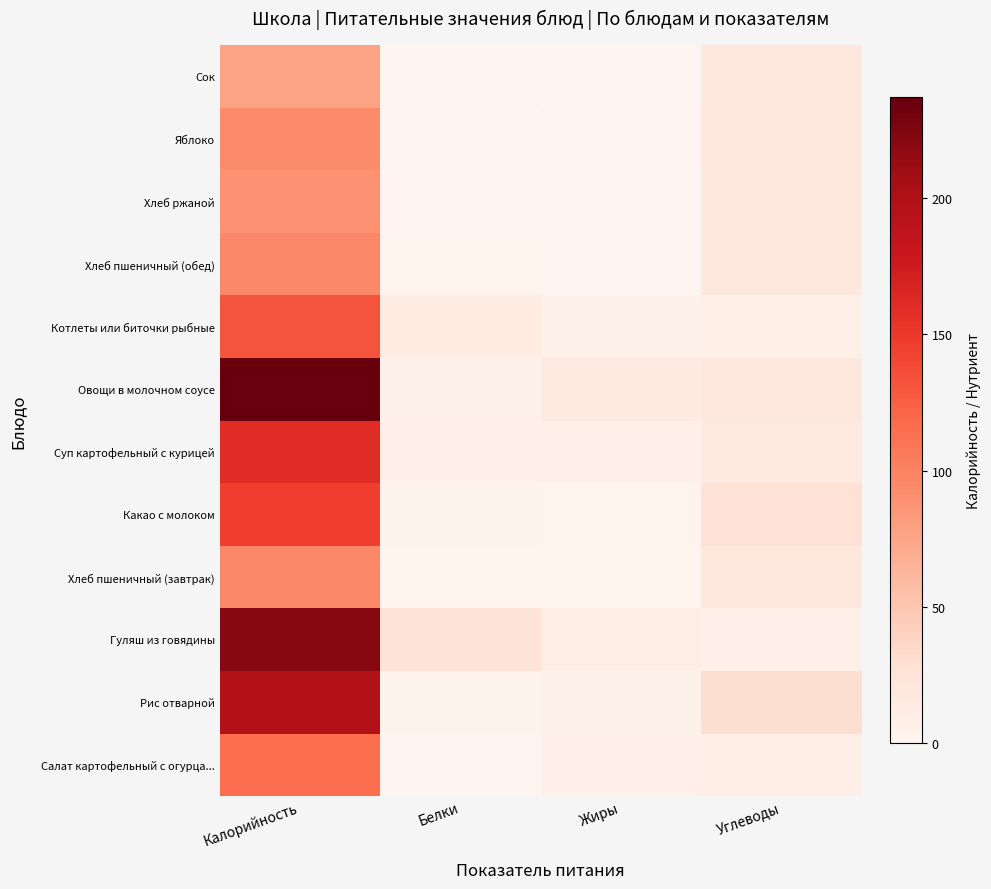

Reading left to right, transcribe all the data shown in this chart.

Салат картофельный с огурца...: Калорийность=113.9	Белки=1.5	Жиры=7.8	Углеводы=9.3
Рис отварной: Калорийность=197.4	Белки=4.1	Жиры=6.3	Углеводы=29.7
Гуляш из говядины: Калорийность=220.5	Белки=24.2	Жиры=10.5	Углеводы=7.2
Хлеб пшеничный (завтрак): Калорийность=95.6	Белки=3.1	Жиры=3.5	Углеводы=19.2
Какао с молоком: Калорийность=145.0	Белки=3.7	Жиры=3.5	Углеводы=26.7
Суп картофельный с курицей: Калорийность=160.6	Белки=7.2	Жиры=7.1	Углеводы=16.2
Овощи в молочном соусе: Калорийность=236.8	Белки=5.5	Жиры=14.9	Углеводы=20.1
Котлеты или биточки рыбные: Калорийность=131.7	Белки=12.4	Жиры=5.1	Углеводы=9.1
Хлеб пшеничный (обед): Калорийность=95.6	Белки=3.0	Жиры=0.0	Углеводы=19.2
Хлеб ржаной: Калорийность=88.0	Белки=2.0	Жиры=0.0	Углеводы=18.0
Яблоко: Калорийность=93.7	Белки=0.8	Жиры=1.0	Углеводы=19.6
Сок: Калорийность=76.0	Белки=1.0	Жиры=0.4	Углеводы=18.4